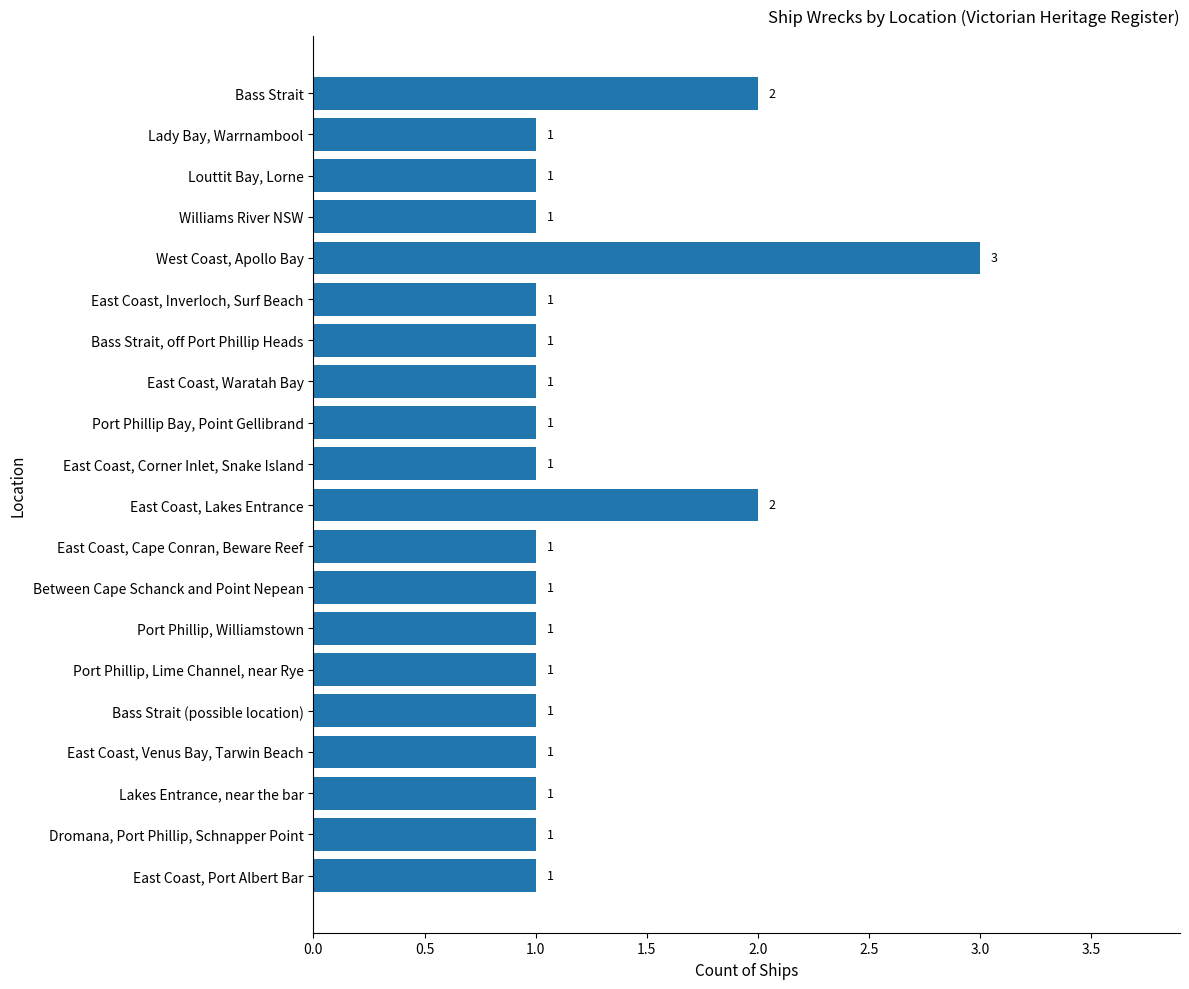

What is the smallest value displayed?

1